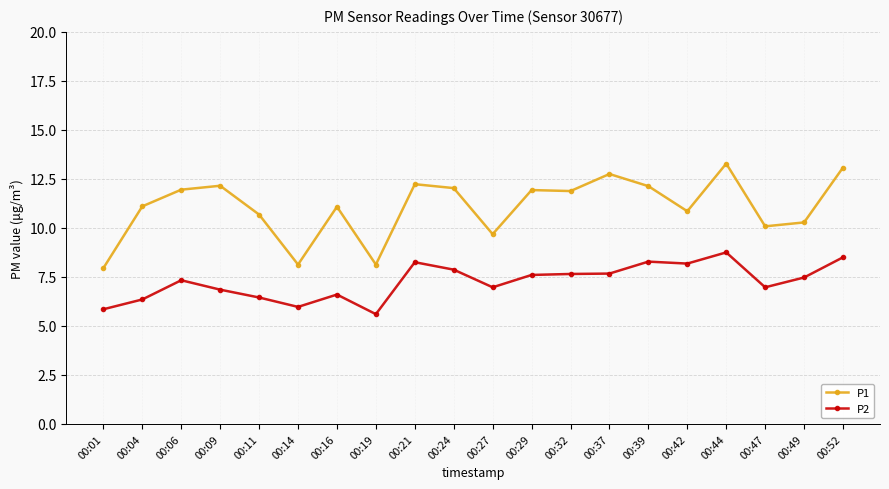

At which category is the sum across all series the highest?

00:44